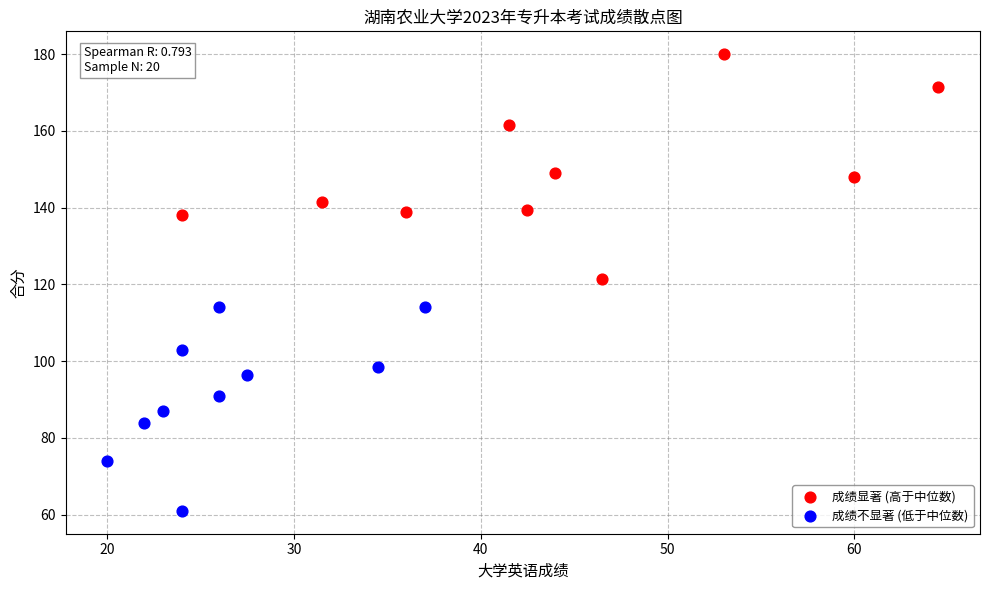

Which series reaches the maximum Y coordinate?

成绩显著 (高于中位数)